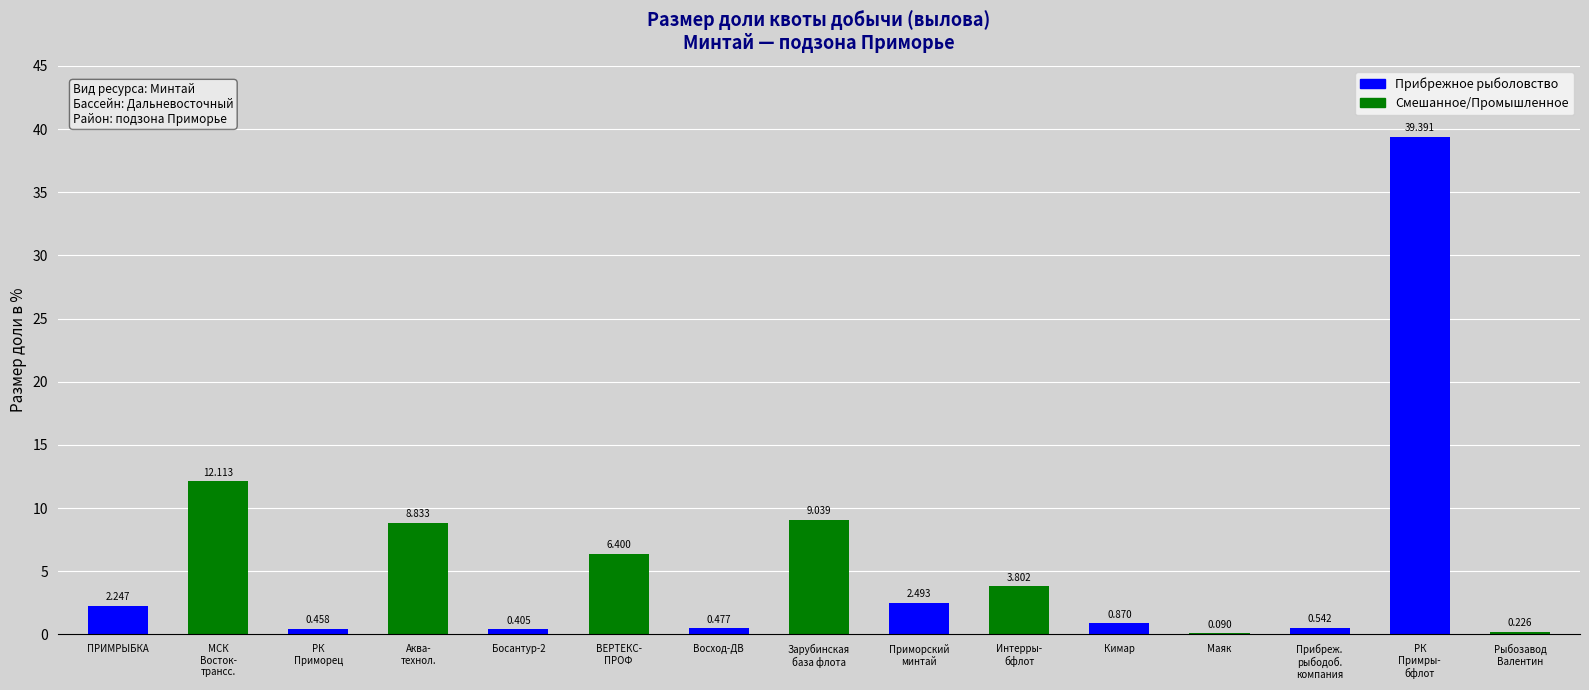

Count the number of data series in this chart.

1